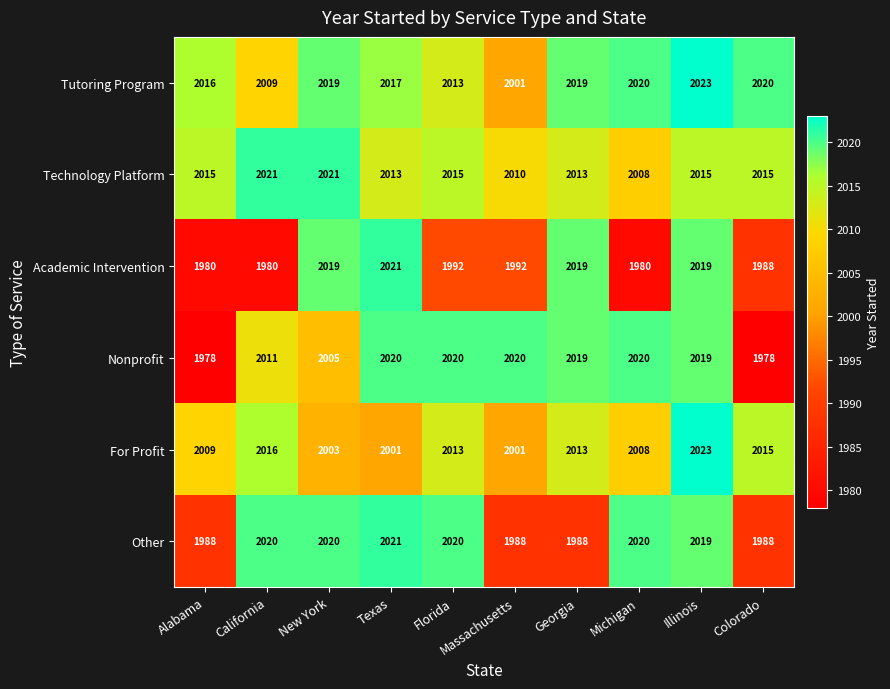

Which series has the largest range (max minus min)?

Nonprofit